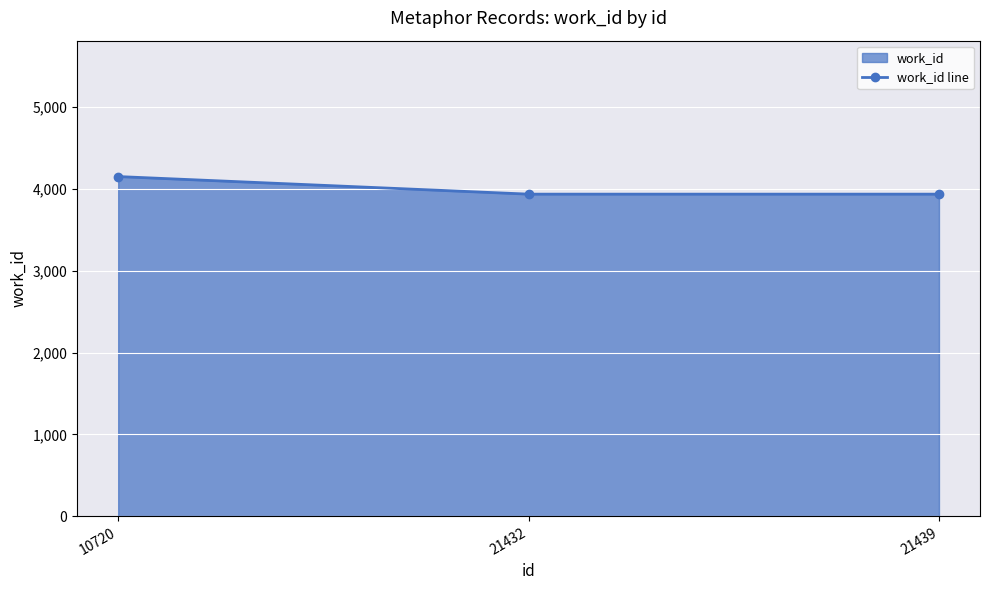

Count the number of values greater than 3938.

1